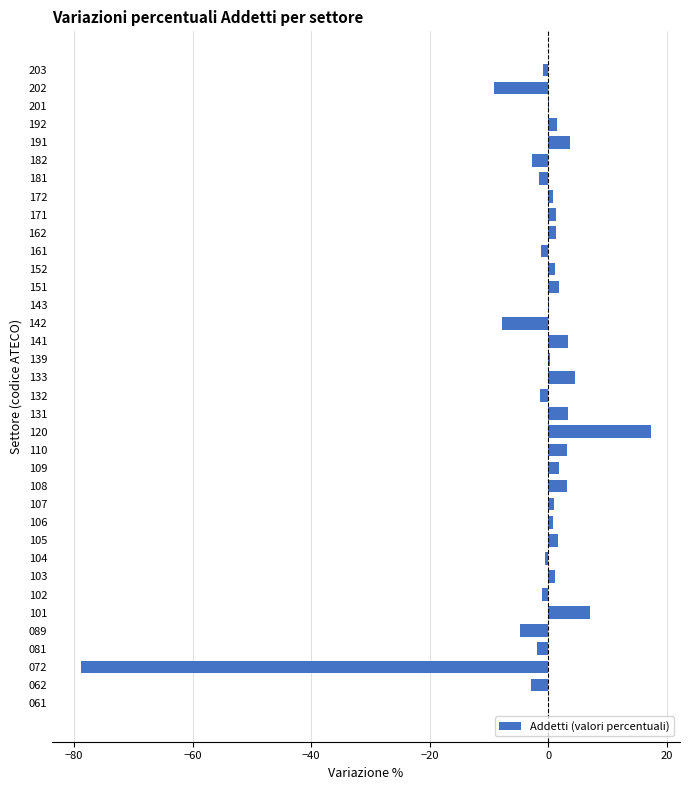

At which category does the chart reach its peak across all series?

120